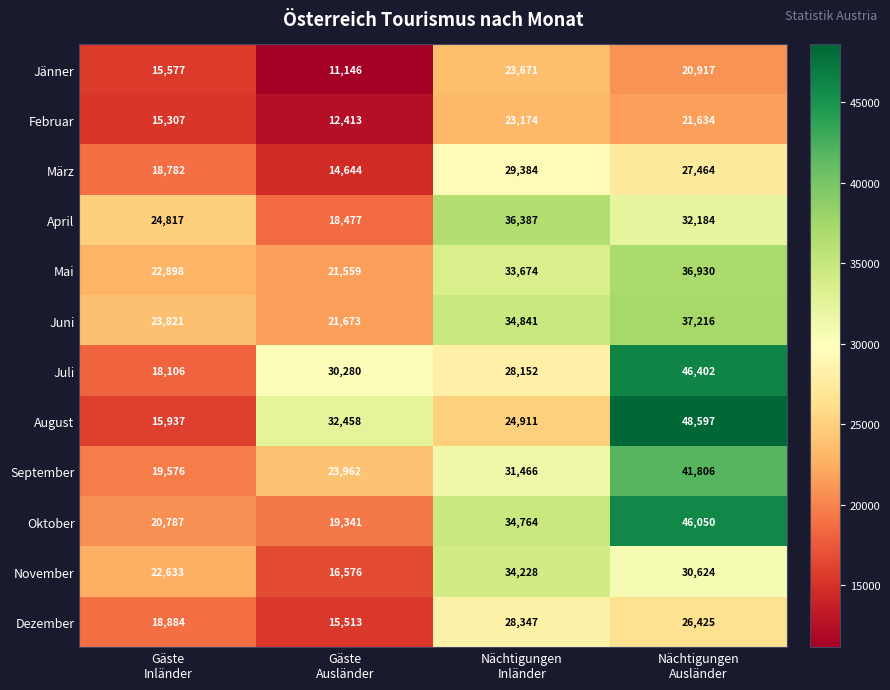

Which series has the largest range (max minus min)?

August